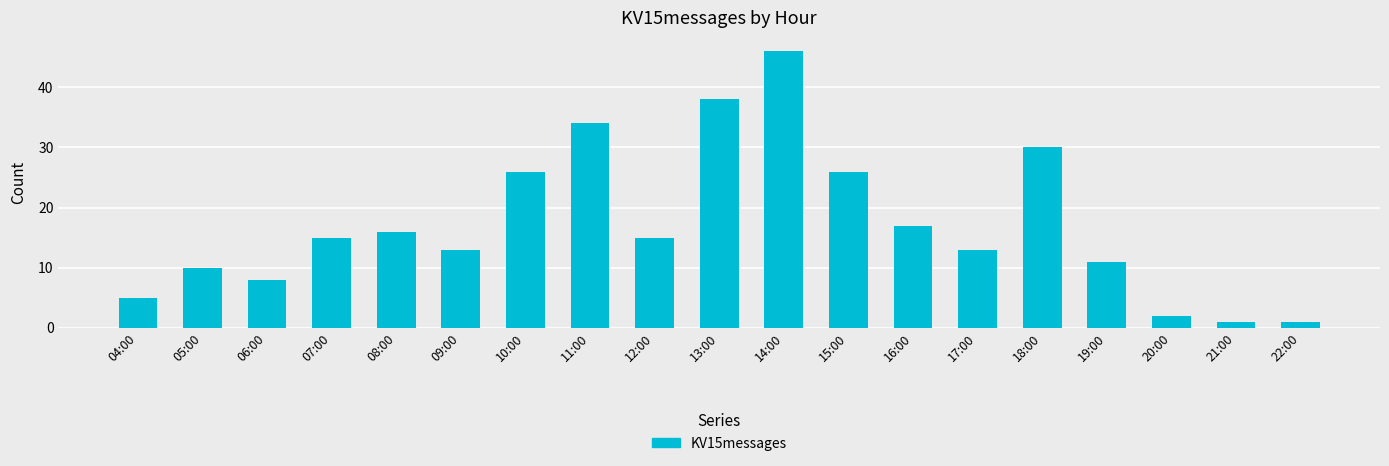

Reading left to right, extract all data points from this chart.

04:00=5	05:00=10	06:00=8	07:00=15	08:00=16	09:00=13	10:00=26	11:00=34	12:00=15	13:00=38	14:00=46	15:00=26	16:00=17	17:00=13	18:00=30	19:00=11	20:00=2	21:00=1	22:00=1